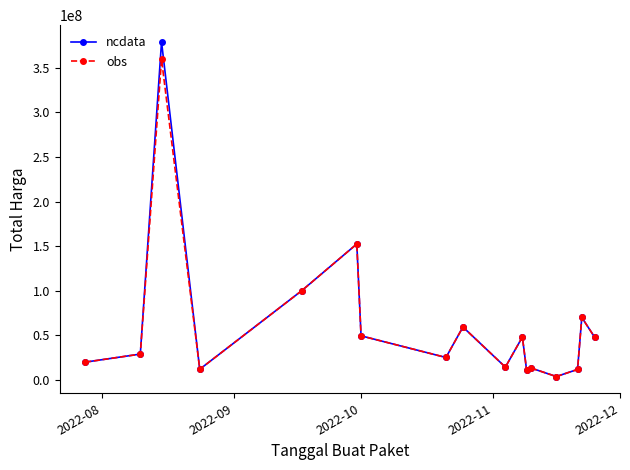

Does the chart display data point markers on the line(s)?

Yes